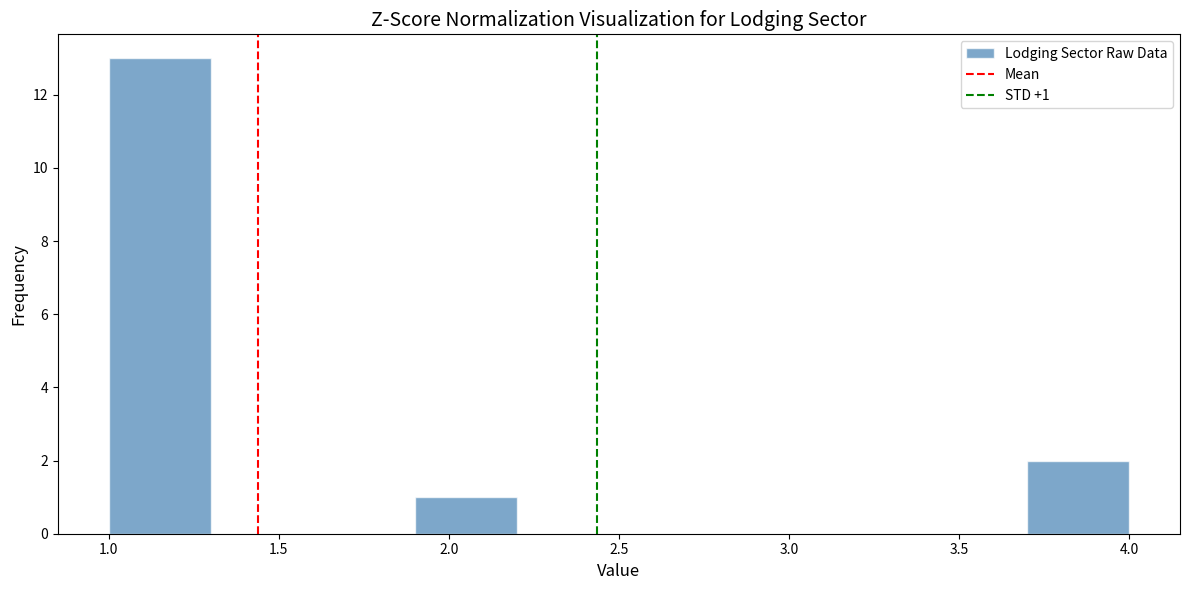

Which range on the x-axis has the tallest bar?

1.0 to 1.3